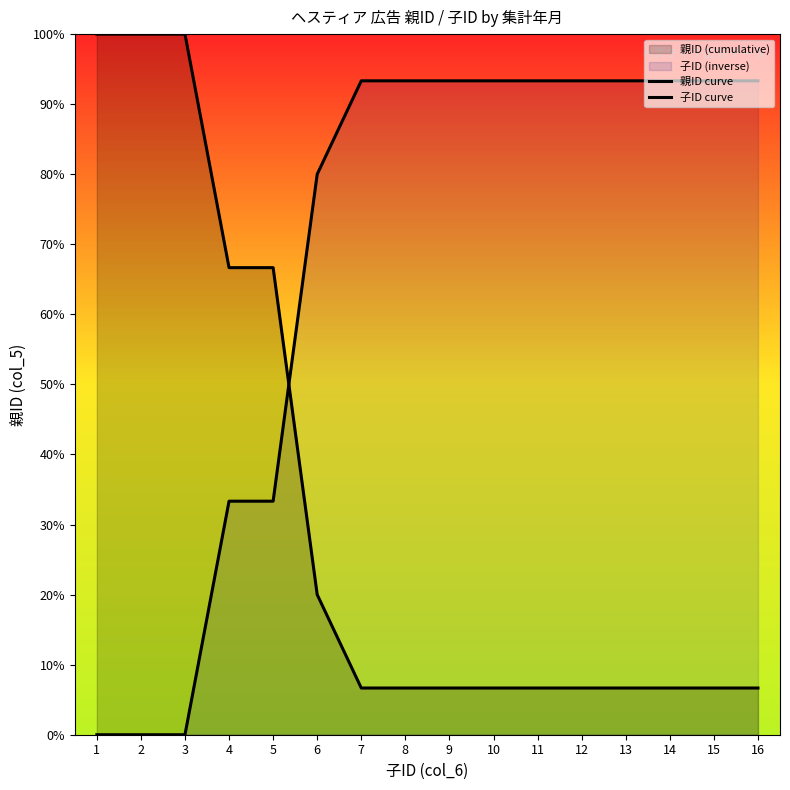

Reading left to right, what are all the values shown in this chart?

親ID curve: 100.0	100.0	100.0	66.7	66.7	20.0	6.7	6.7	6.7	6.7	6.7	6.7	6.7	6.7	6.7	6.7
子ID curve: 0.0	0.0	0.0	33.3	33.3	80.0	93.3	93.3	93.3	93.3	93.3	93.3	93.3	93.3	93.3	93.3